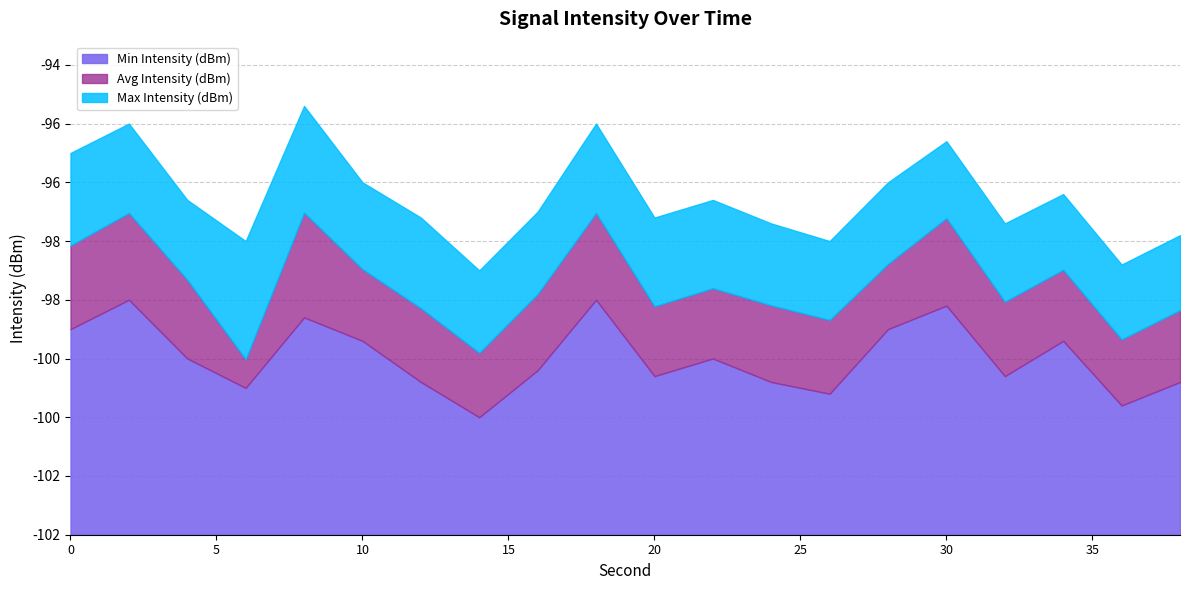

At which label does Max Intensity (dBm) reach its minimum?

14